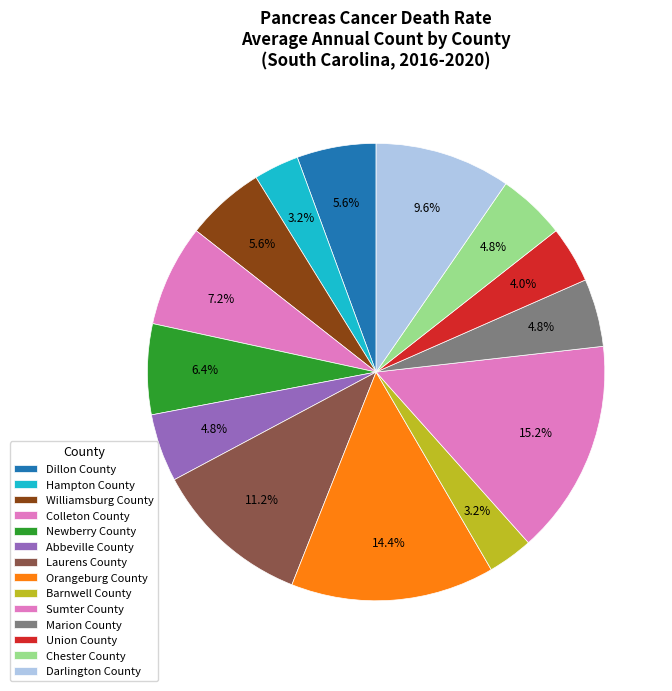

What is the smallest slice in the pie chart?

Hampton County